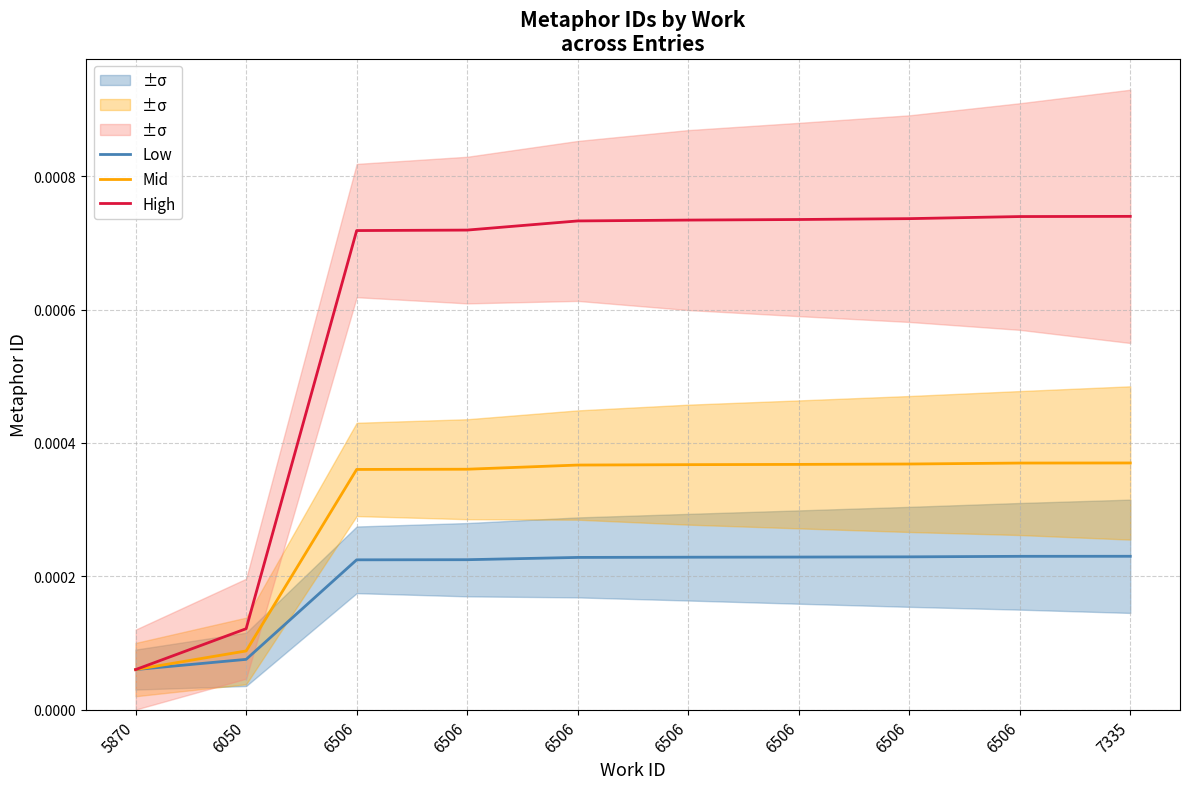

How many distinct data groups are displayed?

3